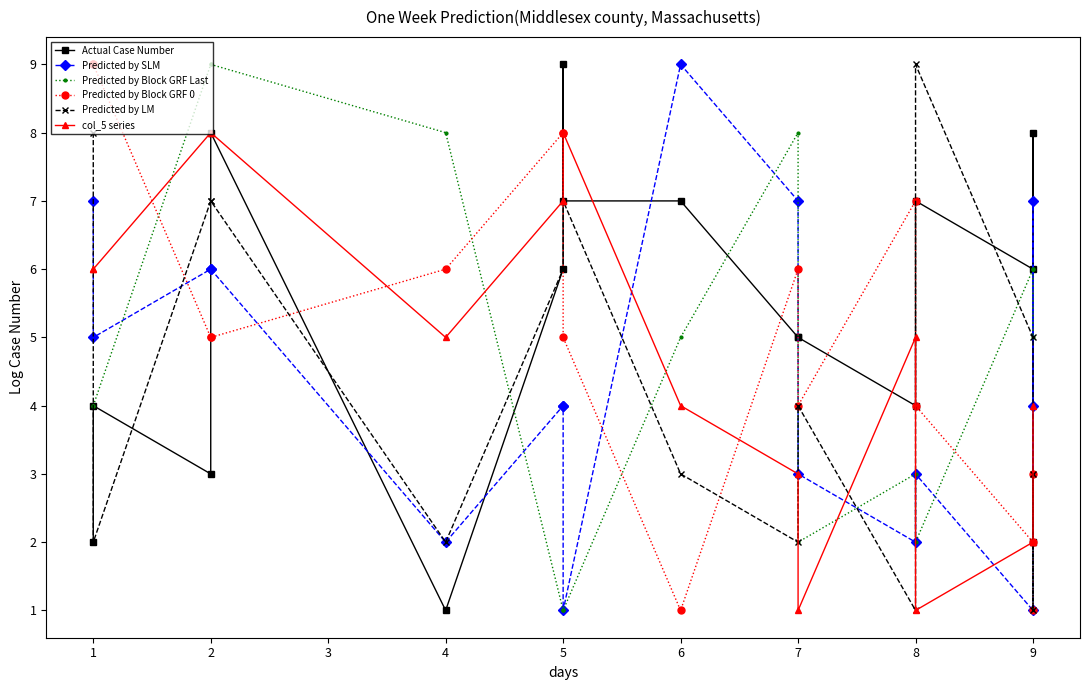

Does the chart have visible grid lines?

No